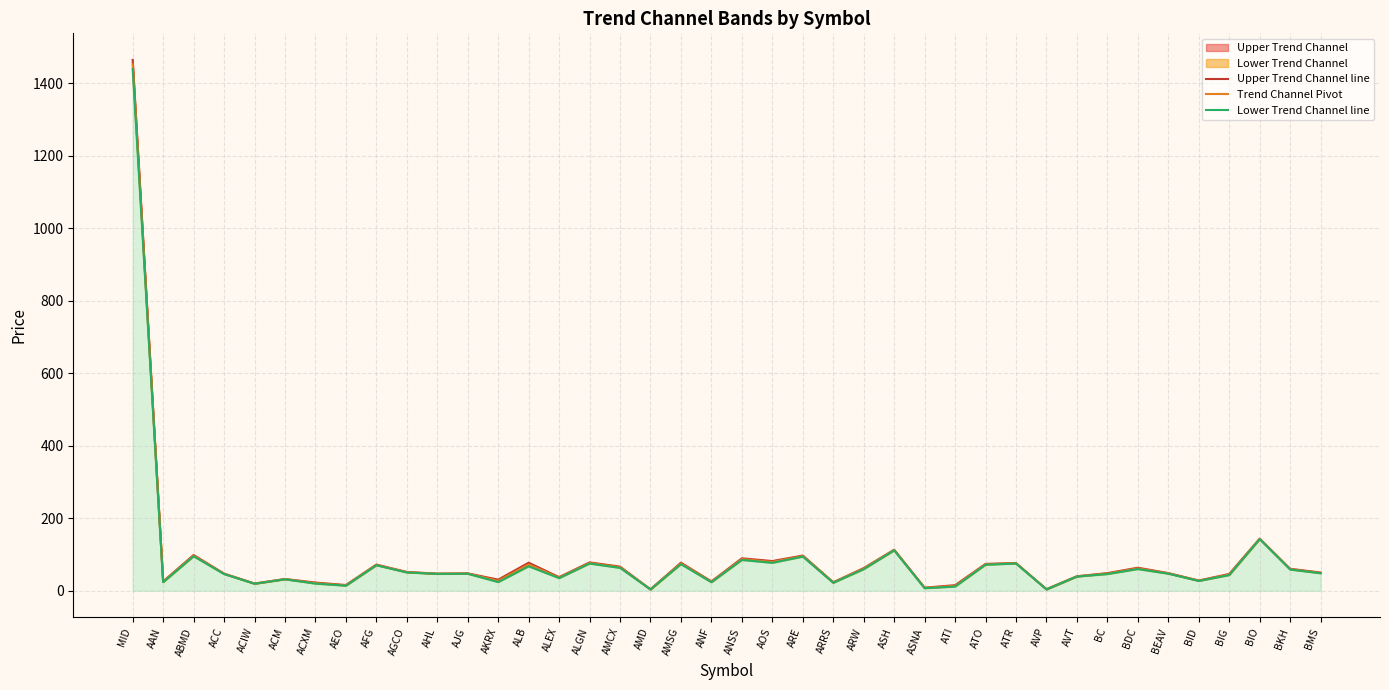

True or false: Trend Channel Pivot and Upper Trend Channel line cross at least once.

False